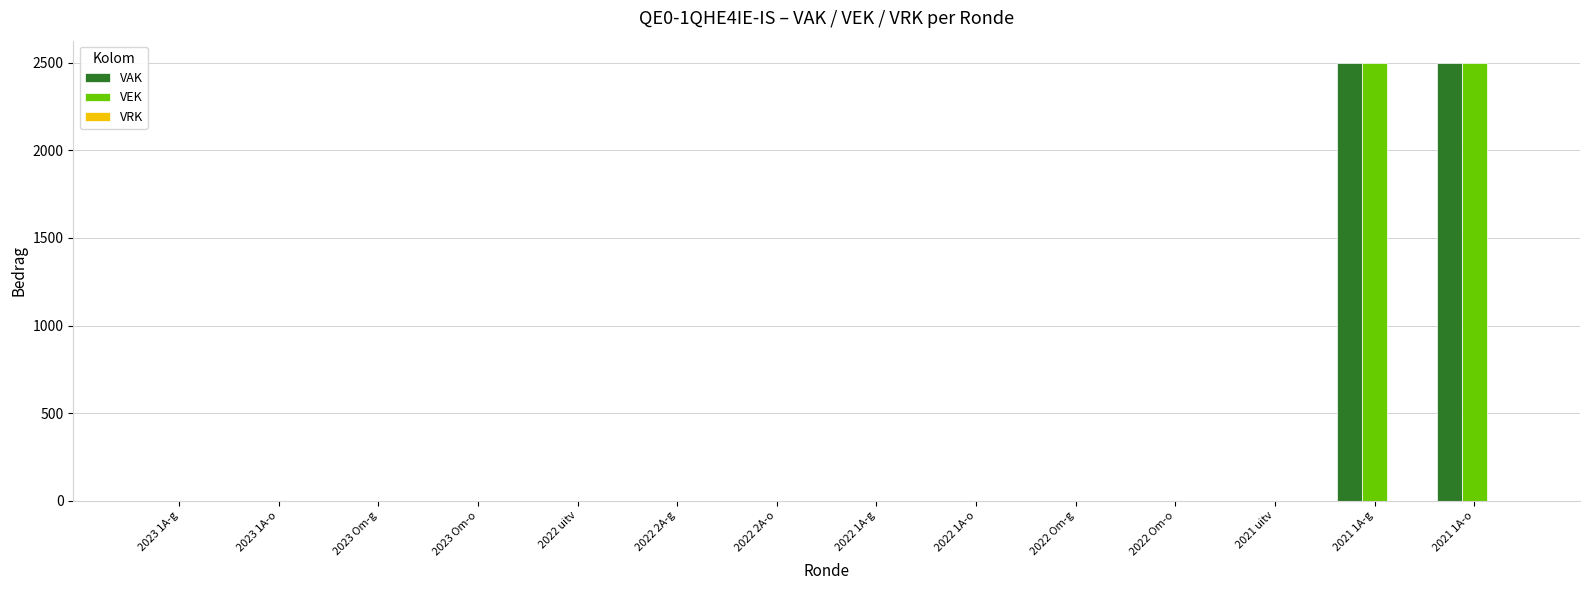

The value of VAK at 2022 uitv is 0. True or false?

True